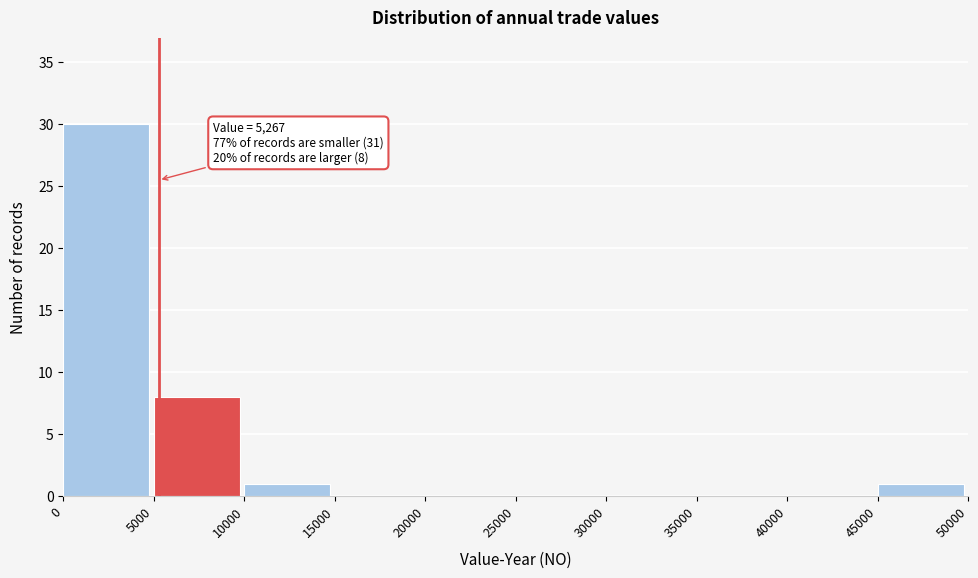

Over which range of the x-axis is the bar tallest?

0 to 5000